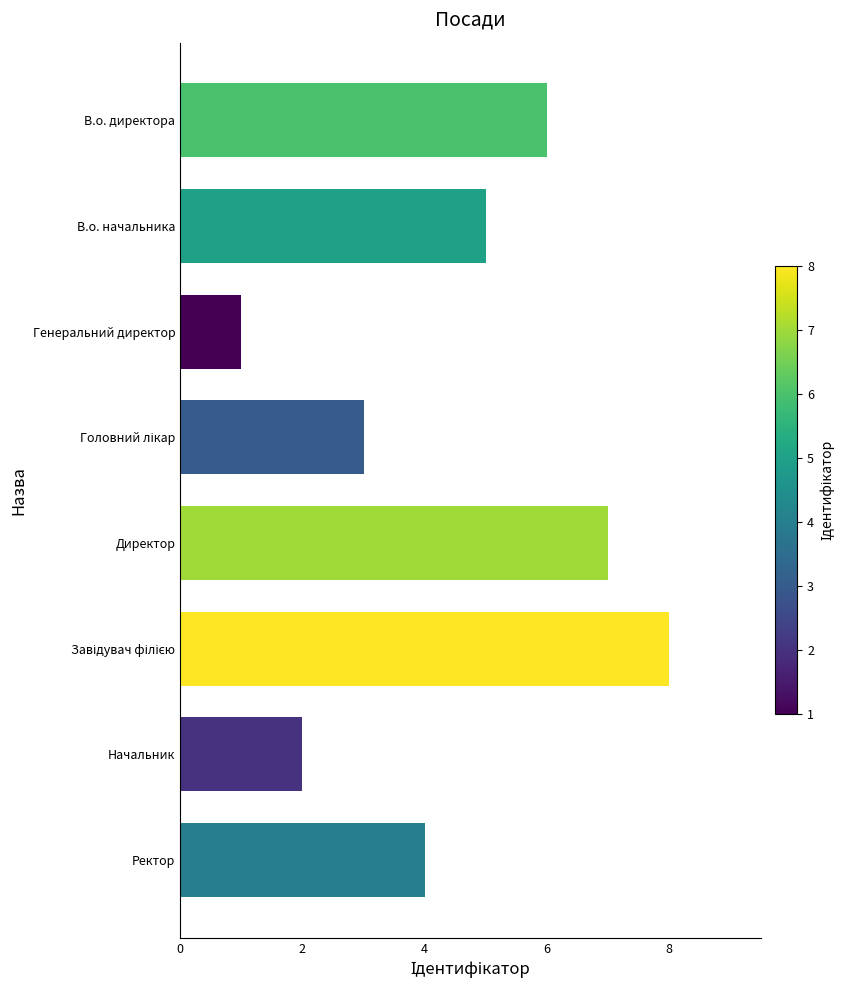

How many bars are there in total?

8